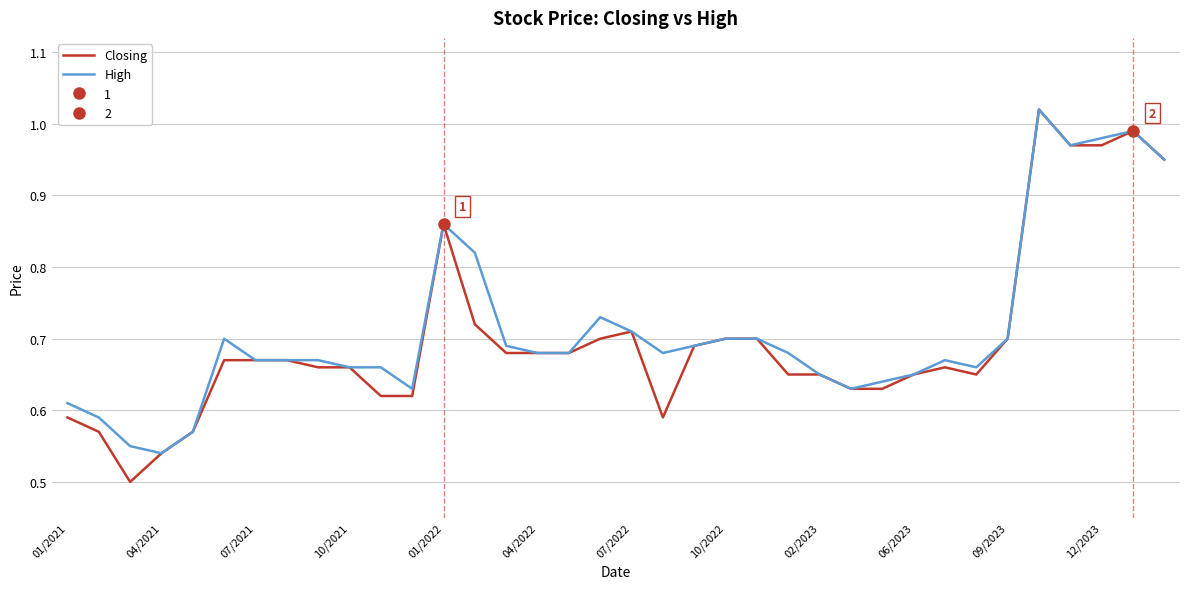

True or false: Closing has a value of 0.2 at 06/2023.

False